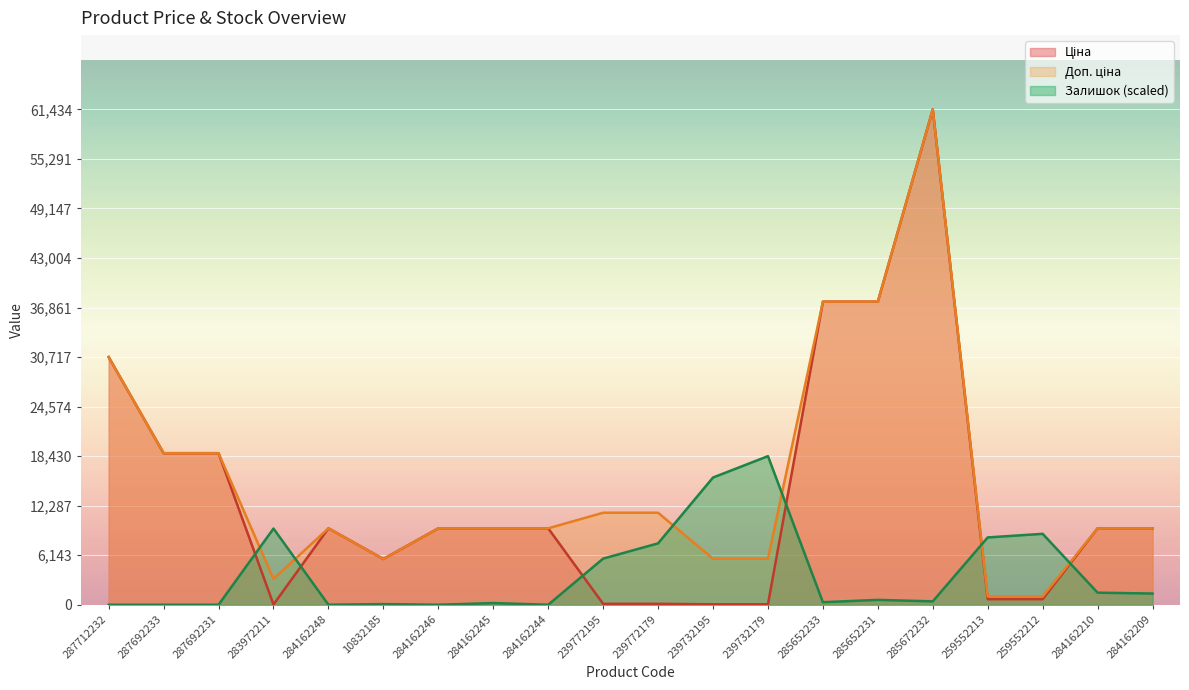

List the series in order of their peak value, lowest first.

Залишок, Ціна, Доп. ціна